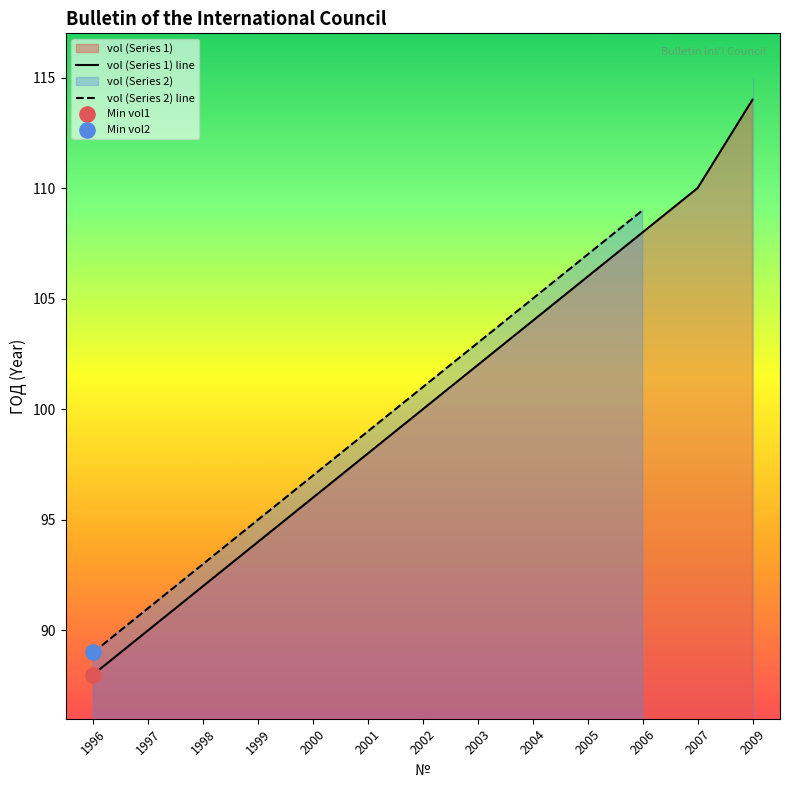

Which series has the widest spread of Y values?

vol (Series 1) line